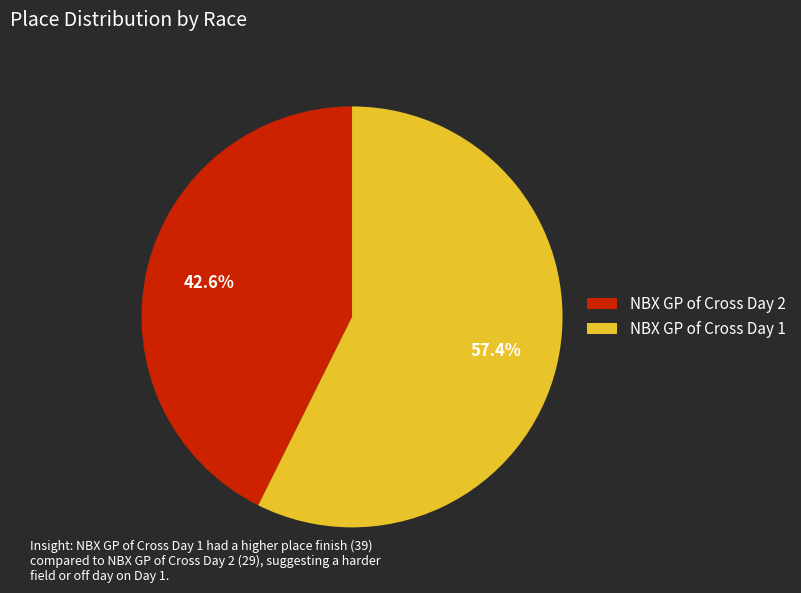

Is it true that NBX GP of Cross Day 1 is 49% of the pie?

False